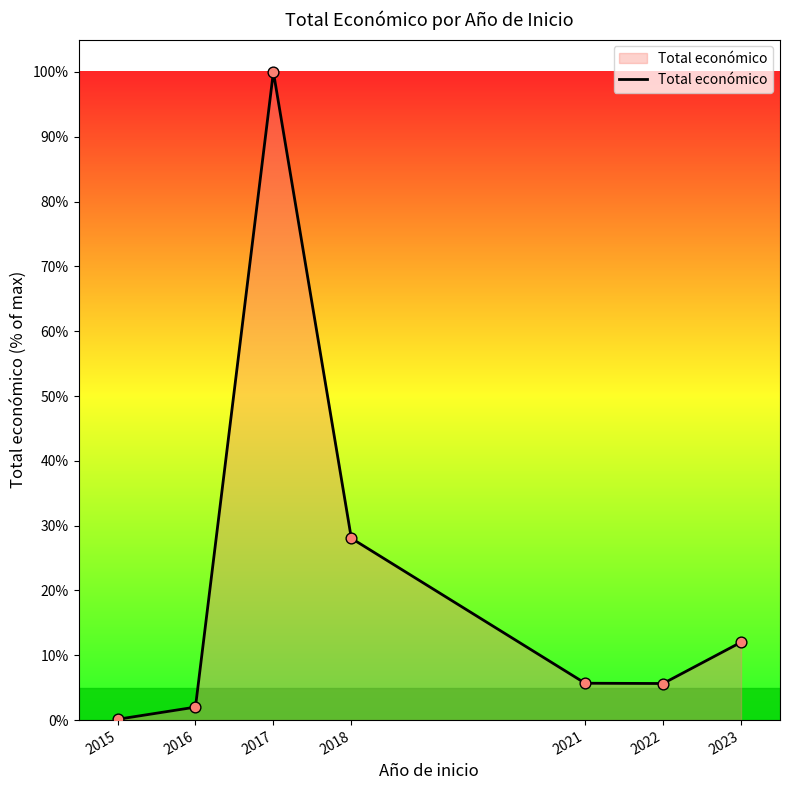

What is the change in value from 2015 to 2016?

+1.9